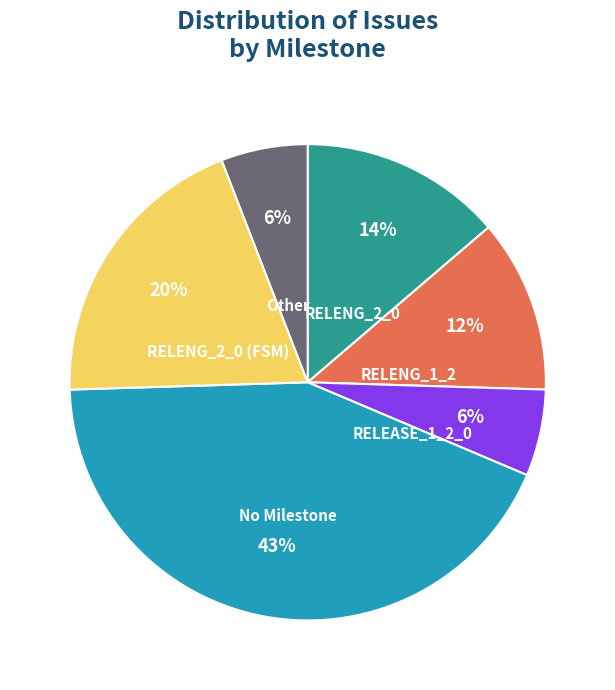

Is there any slice that represents more than half of the pie?

No